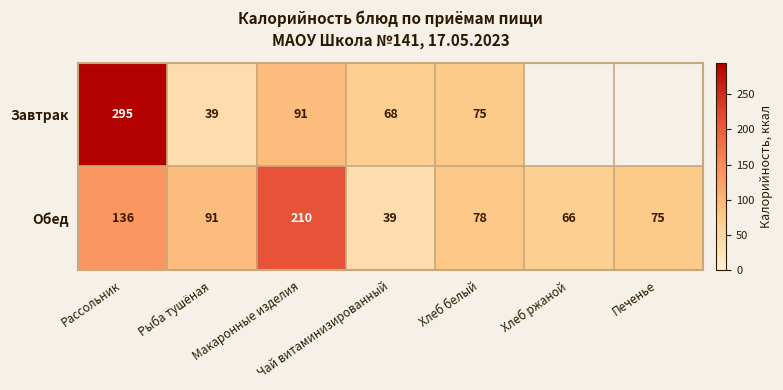

List the labels in order of Обед value, largest first.

Макаронные изделия, Рассольник, Рыба тушёная, Хлеб белый, Печенье, Хлеб ржаной, Чай витаминизированный